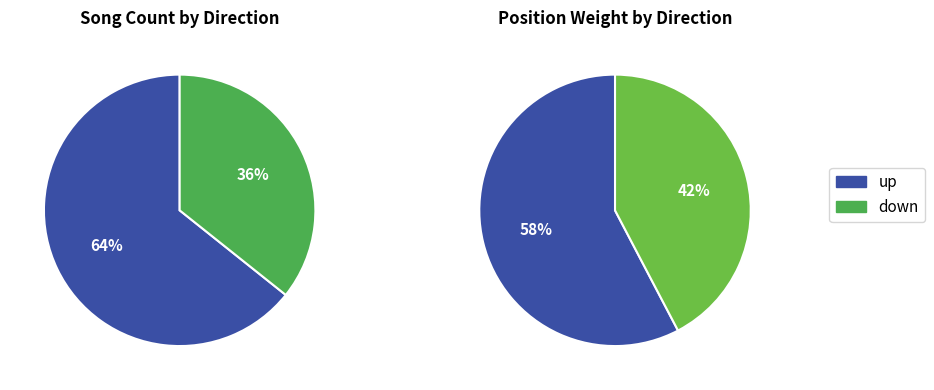

To the nearest percent, what is the difference between the largest and smallest slice percentages?

29%